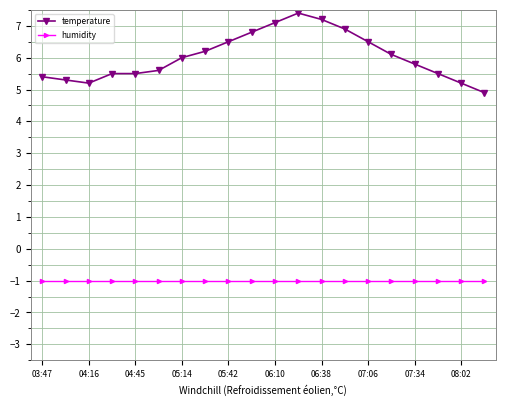

List the series in order of their overall mean, lowest first.

humidity, temperature